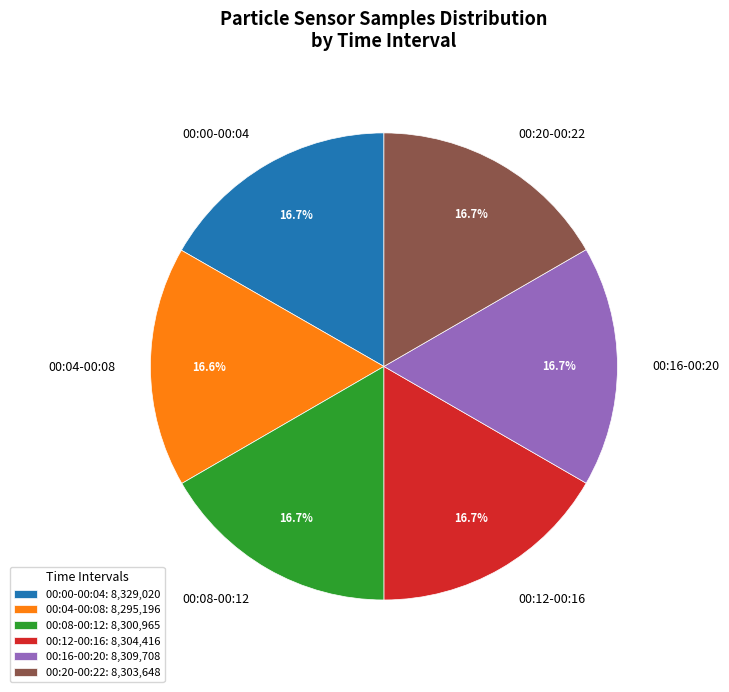

How many slices are in this pie chart?

6